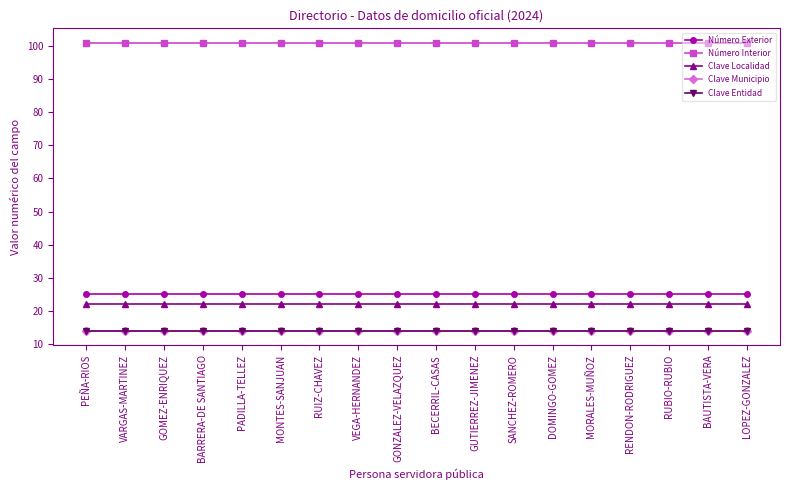

What is the approximate value of Clave Localidad at BARRERA-DE SANTIAGO?

22